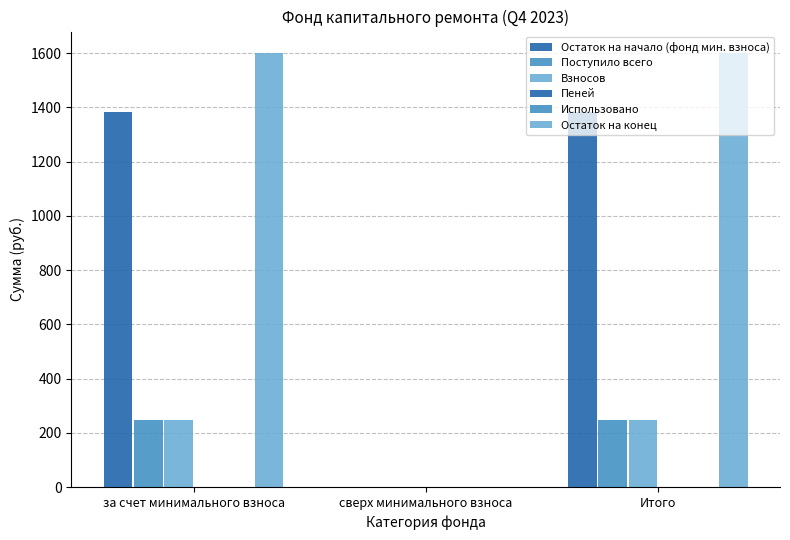

Reading right to left, list all the values displayed in this chart.

Остаток на начало (фонд мин. взноса): Итого=1383.2	сверх минимального взноса=0.0	за счет минимального взноса=1383.2
Поступило всего: Итого=247.3	сверх минимального взноса=0.0	за счет минимального взноса=247.3
Взносов: Итого=246.9	сверх минимального взноса=0.0	за счет минимального взноса=246.9
Пеней: Итого=0.4	сверх минимального взноса=0.0	за счет минимального взноса=0.4
Использовано: Итого=0.0	сверх минимального взноса=0.0	за счет минимального взноса=0.0
Остаток на конец: Итого=1599.5	сверх минимального взноса=0.0	за счет минимального взноса=1599.5